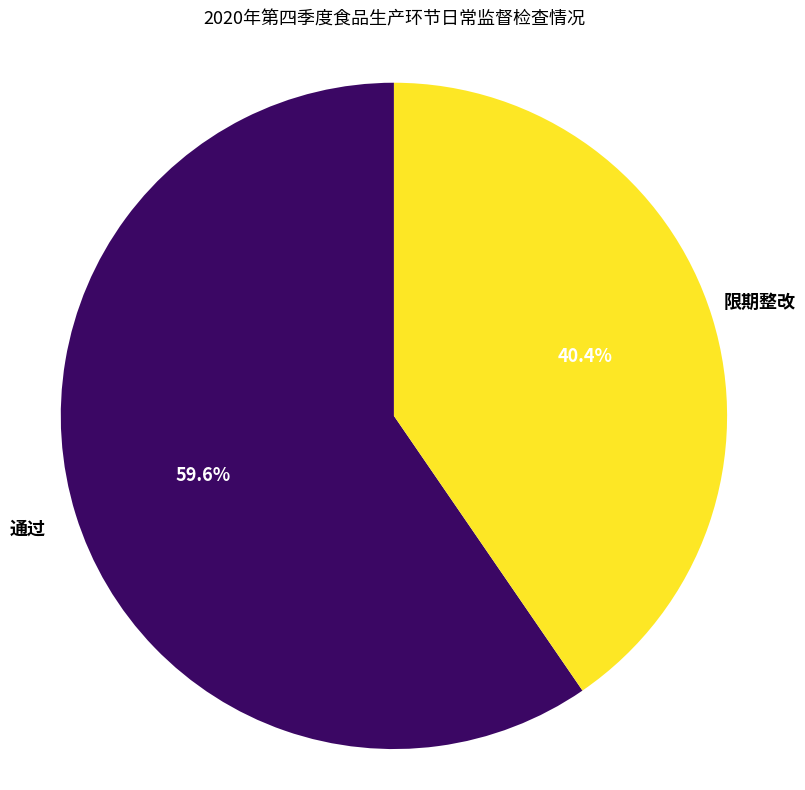

The 通过 slice represents 60% of the pie. True or false?

True